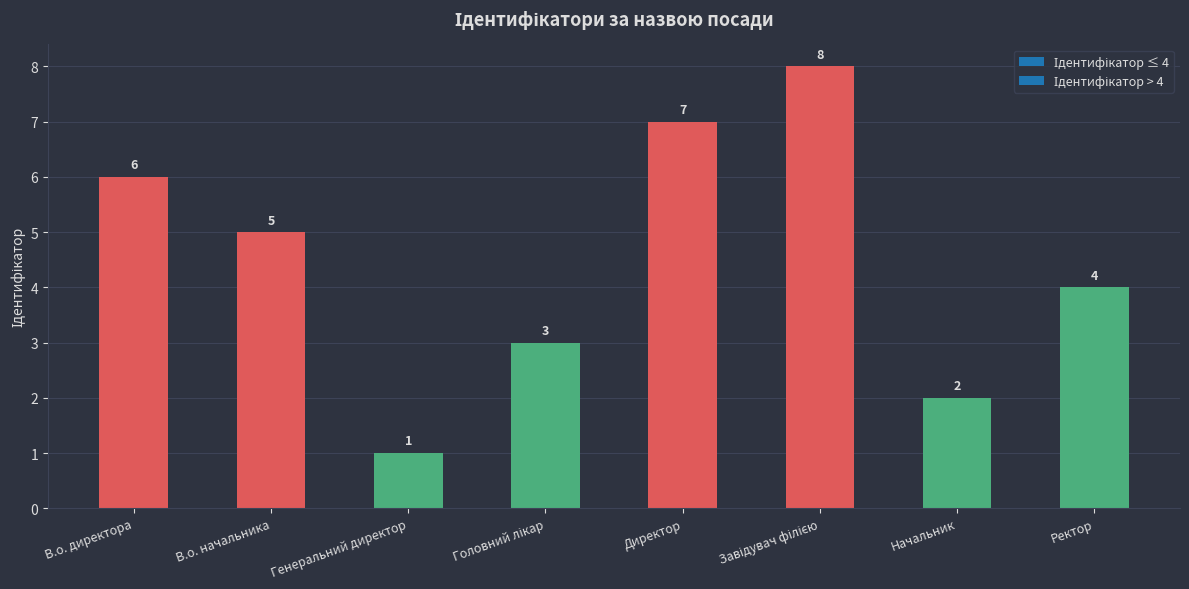

List the labels in order of value, smallest first.

Генеральний директор, Начальник, Головний лікар, Ректор, В.о. начальника, В.о. директора, Директор, Завідувач філією